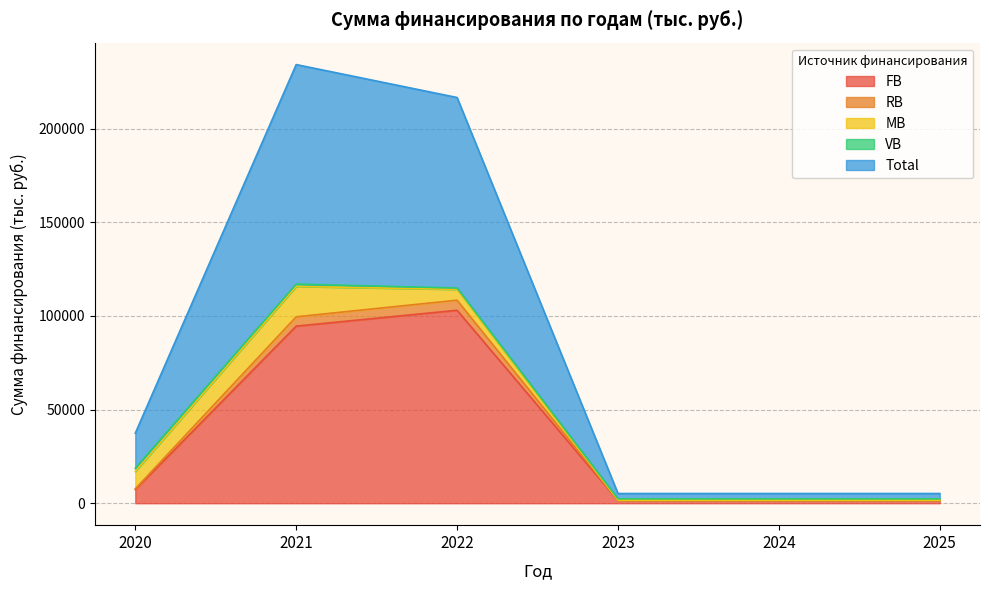

What is the maximum value for FB?

103045.5